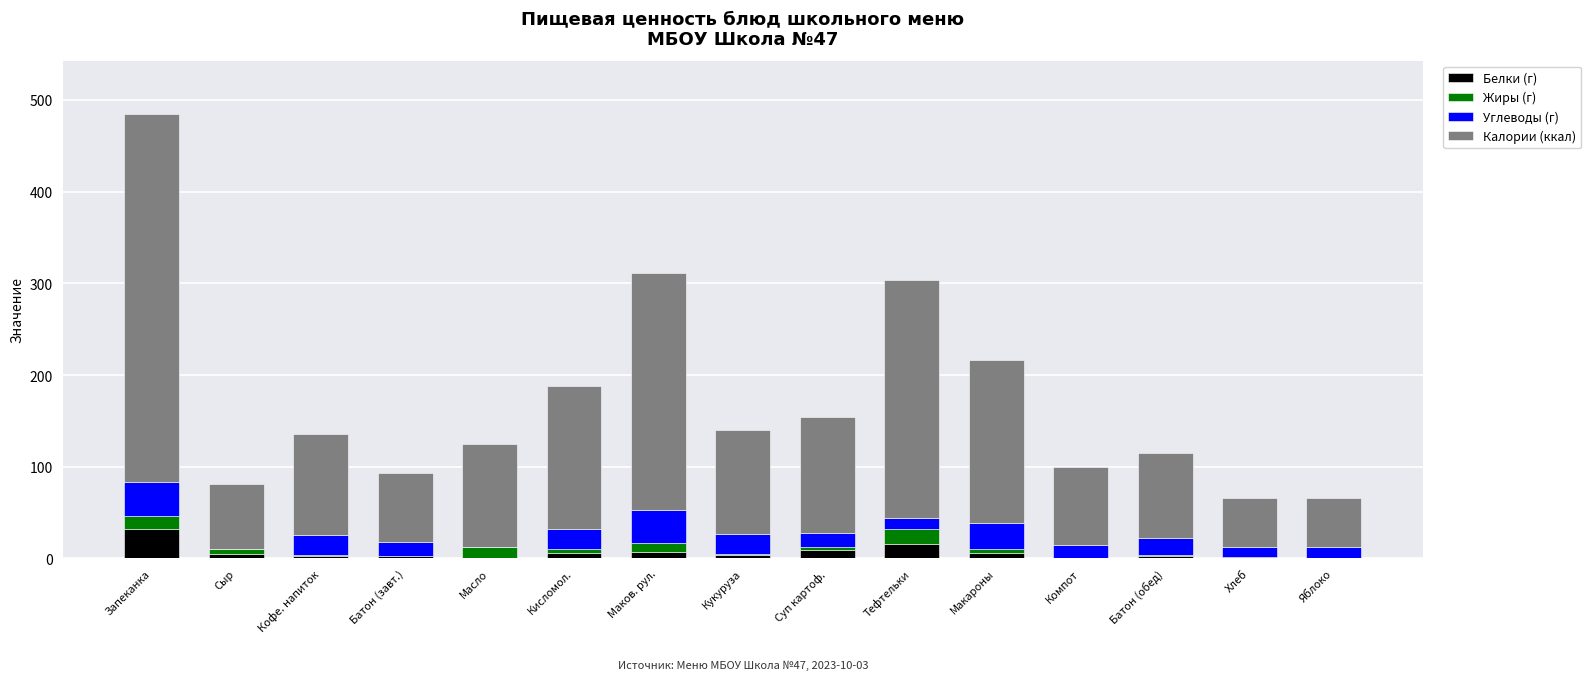

What is the maximum value for Белки (г)?

32.4